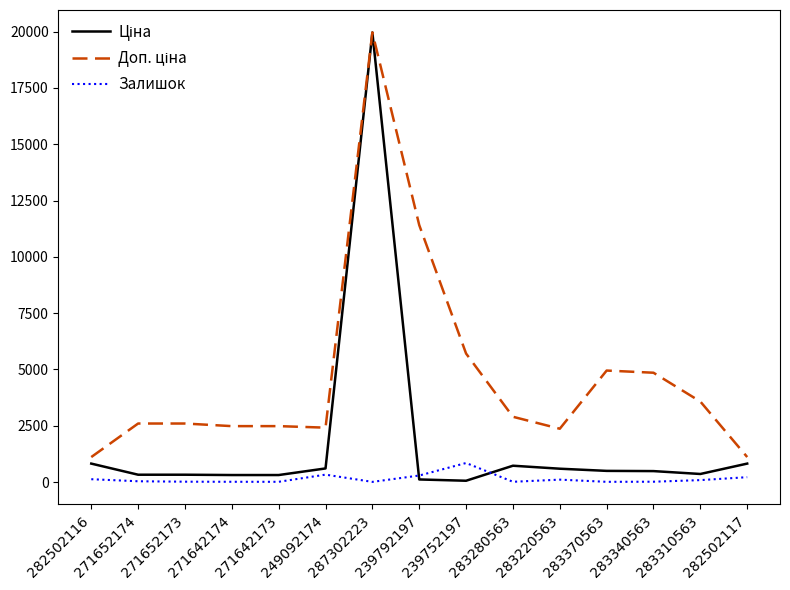

The Залишок series shows 328.0 at 249092174. True or false?

True